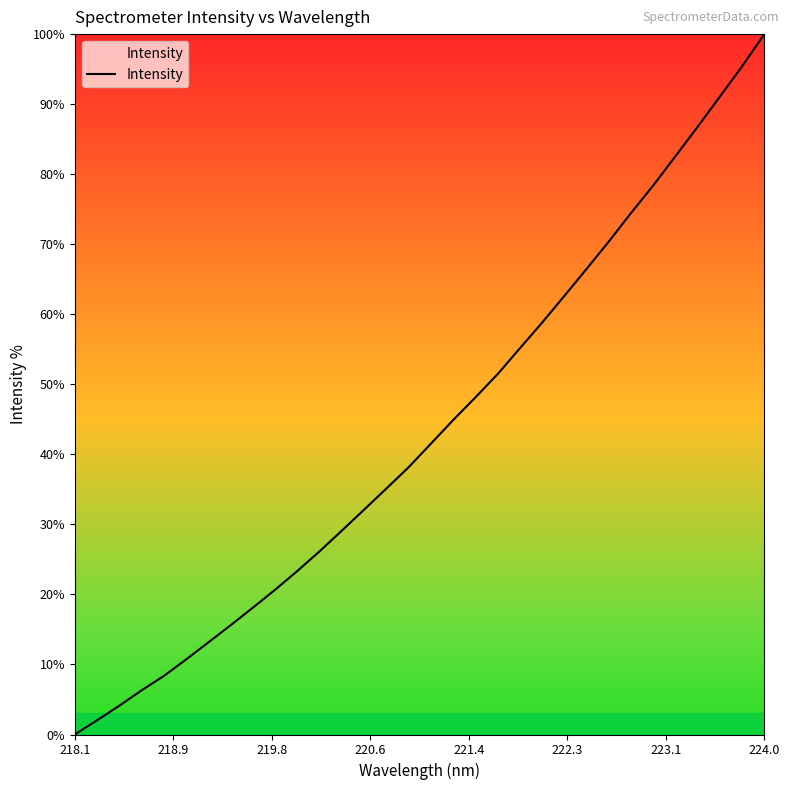

Reading left to right, what are all the values shown in this chart?

0.0	2.0	4.1	6.3	8.4	10.7	13.1	15.6	18.1	20.7	23.4	26.2	29.1	32.1	35.1	38.2	41.5	44.9	48.1	51.5	55.1	58.8	62.6	66.5	70.4	74.5	78.4	82.6	86.8	91.1	95.4	100.0